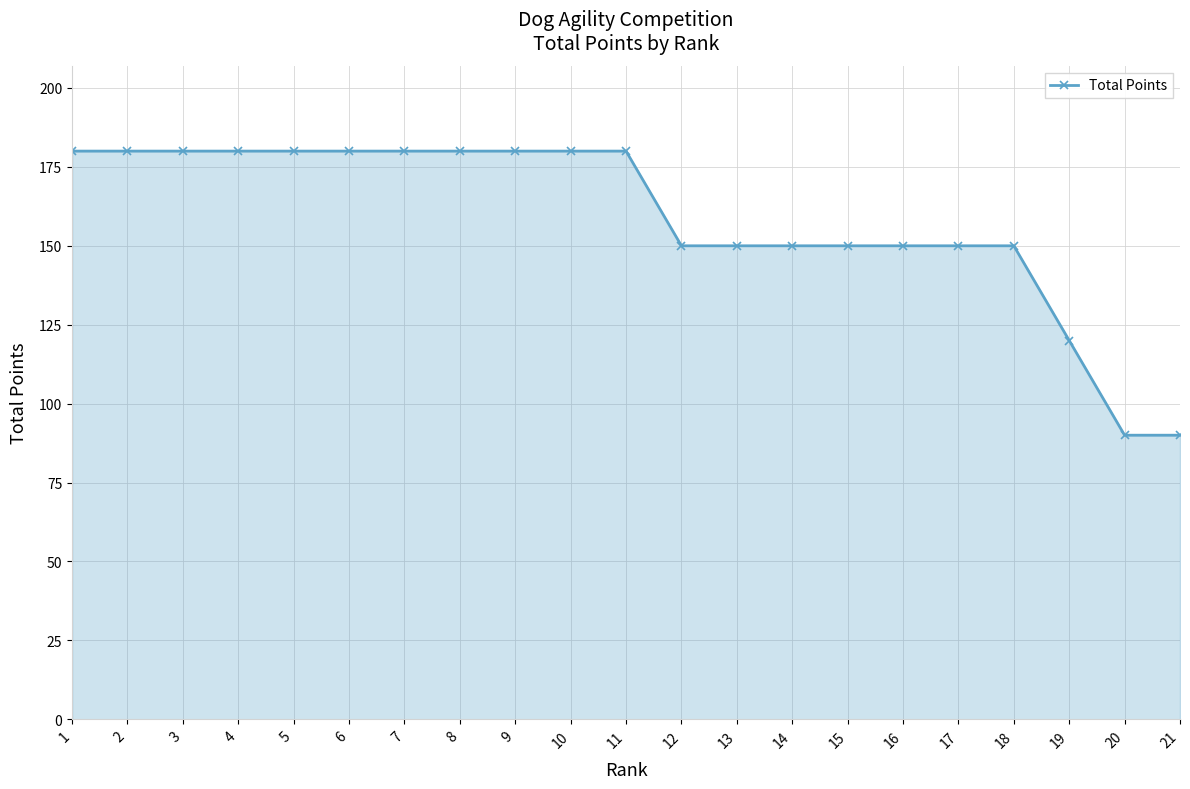

What is the sum of all values?

3330